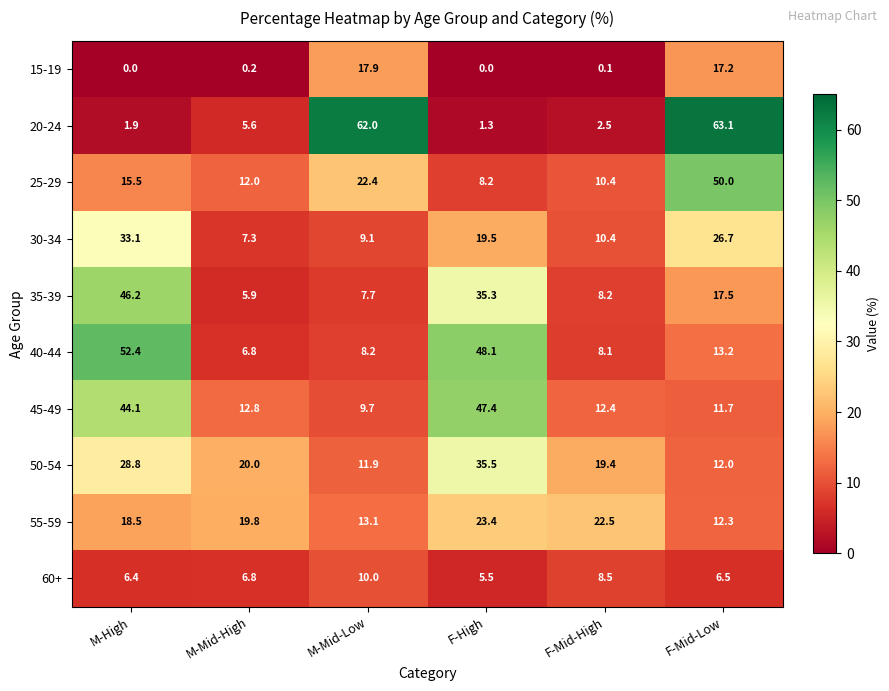

The value of 30-34 at M-Mid-High is 7.3. True or false?

True